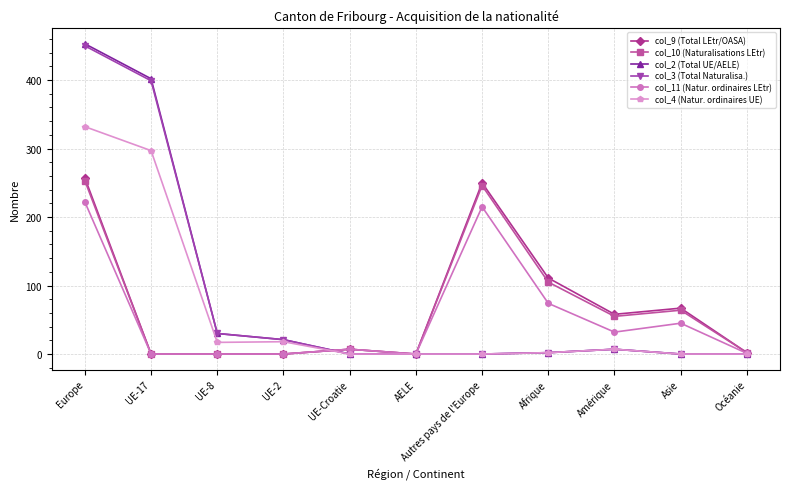

What is the maximum value for col_2 (Total UE/AELE)?

453